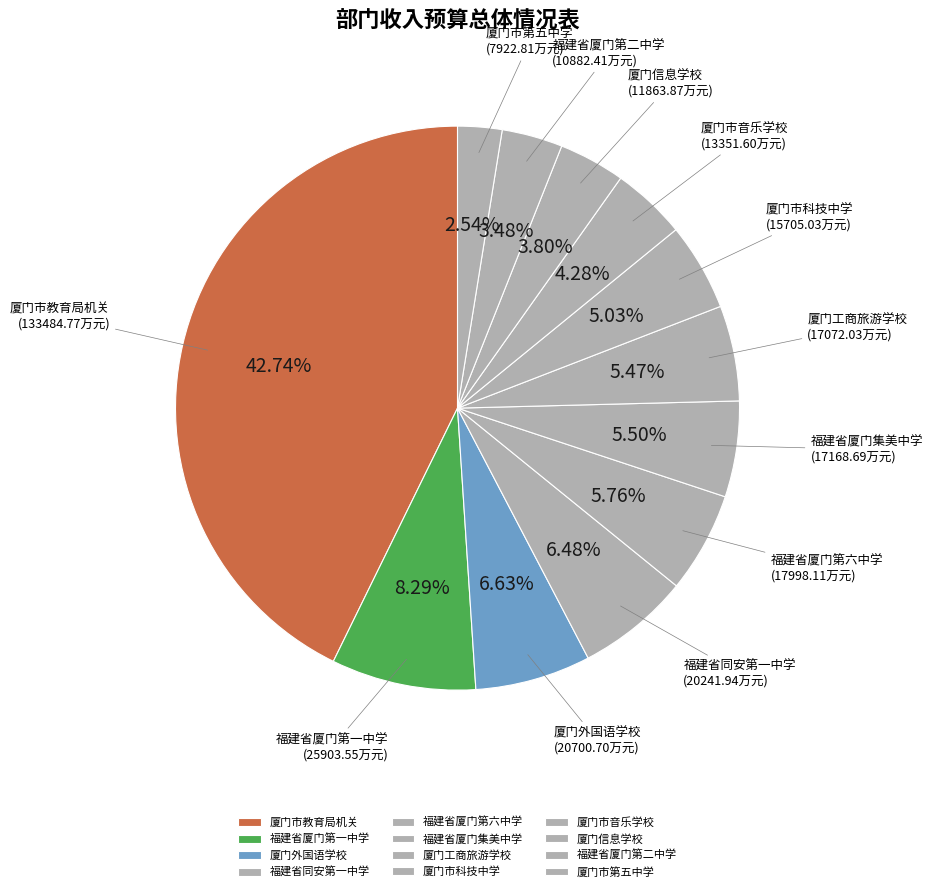

The 厦门市教育局机关 slice represents 43% of the pie. True or false?

True